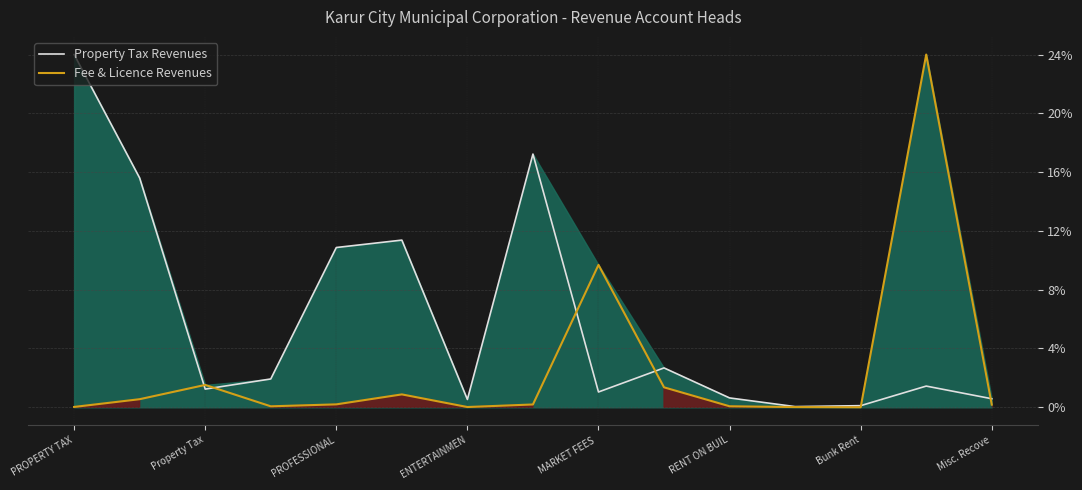

Where is Fee & Licence Revenues nearest to the value 12?

MARKET FEES 